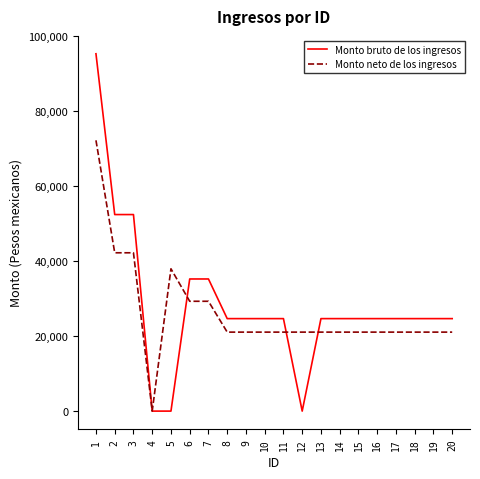

What is the highest value of the Monto neto de los ingresos series?

72235.2